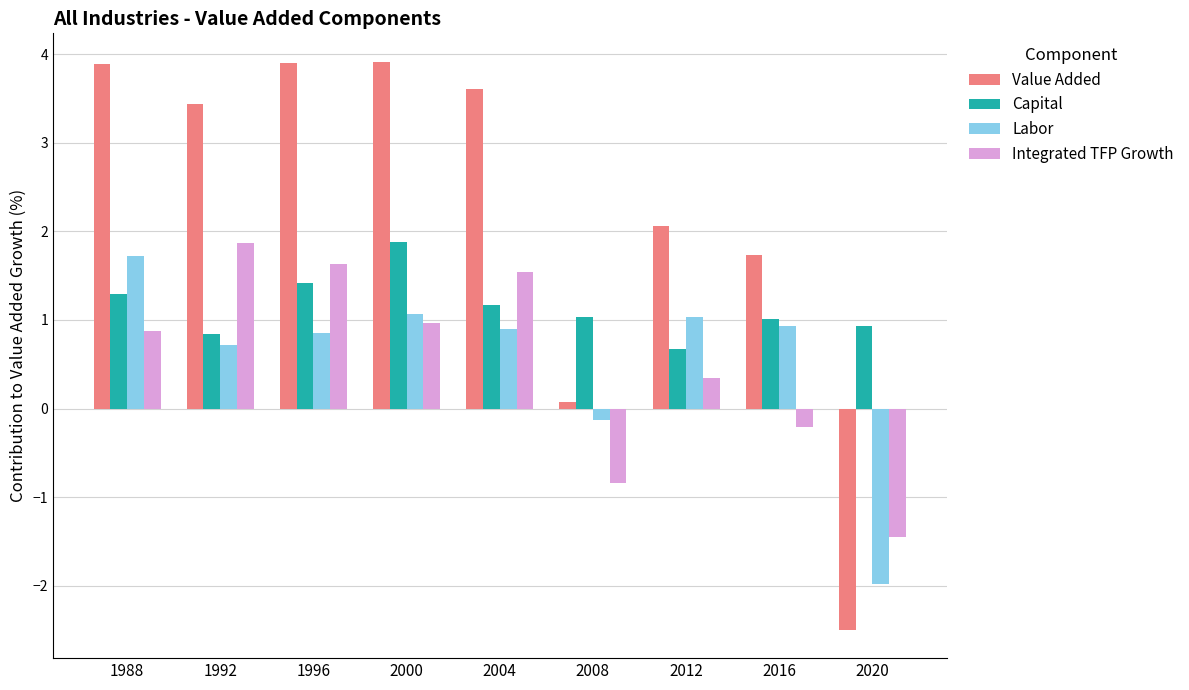

What is the spread (max minus min) of values at 2004?

2.7